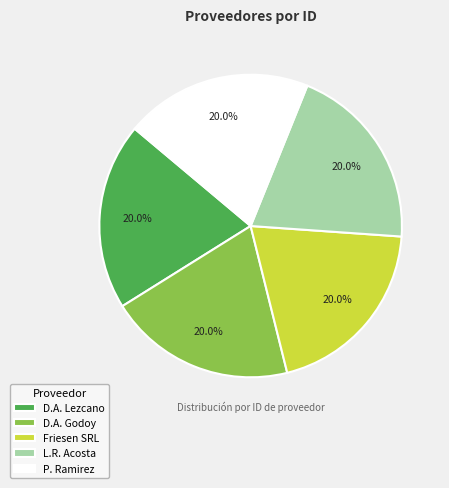

Is there a majority slice in this chart?

No